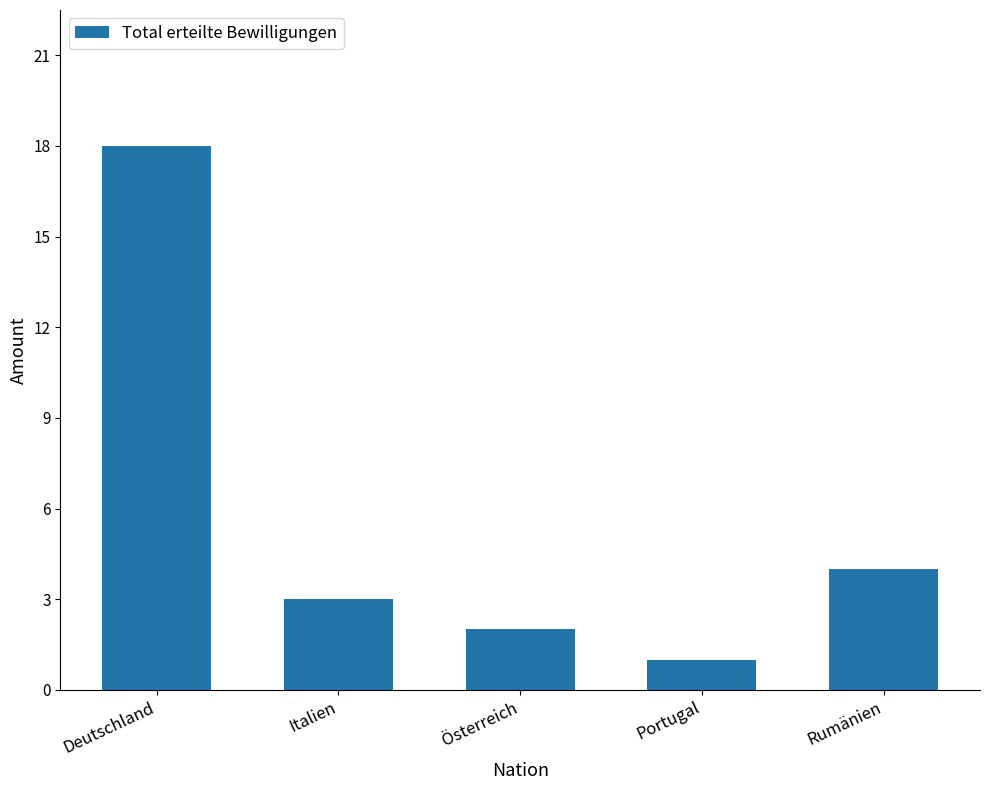

True or false: the data shows 2 at Rumänien.

False